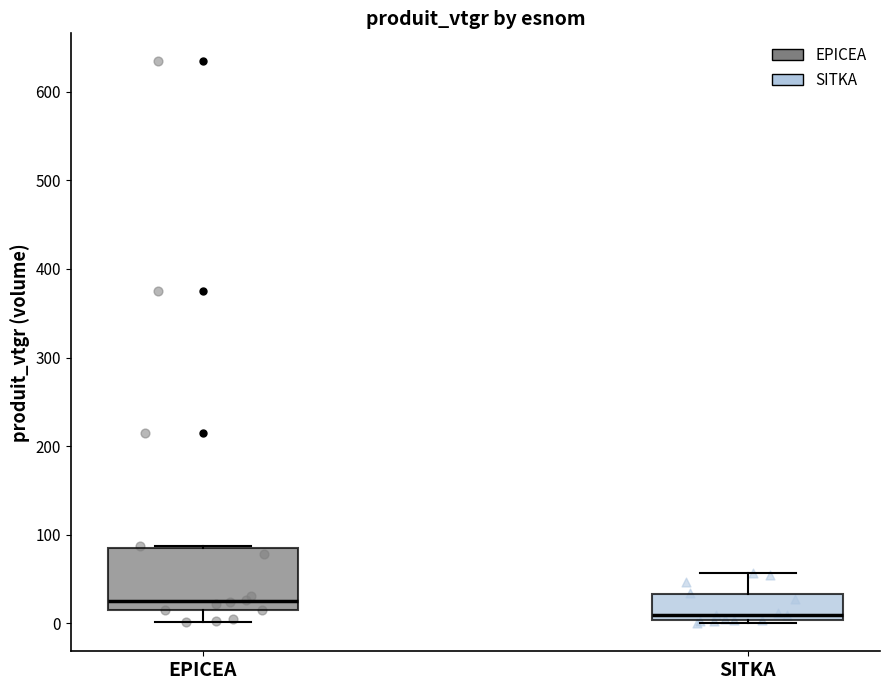

Comparing the boxes themselves (not the whiskers), which one is the tallest?

EPICEA